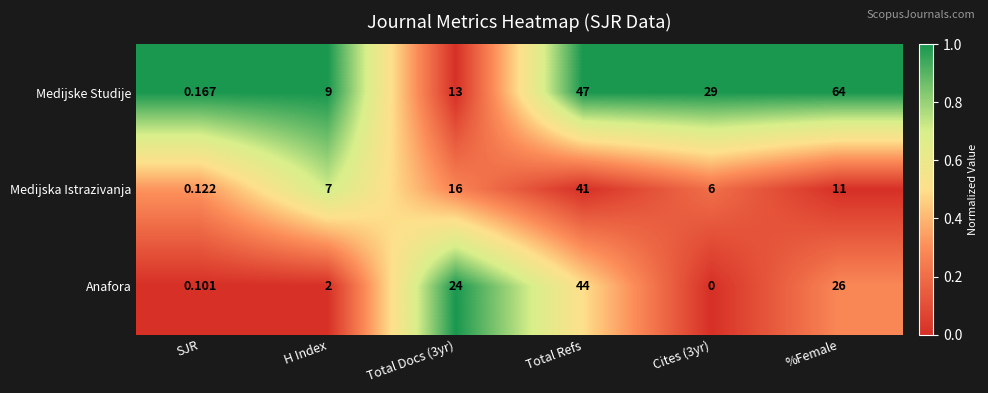

Which series has the widest spread of values?

Medijske Studije